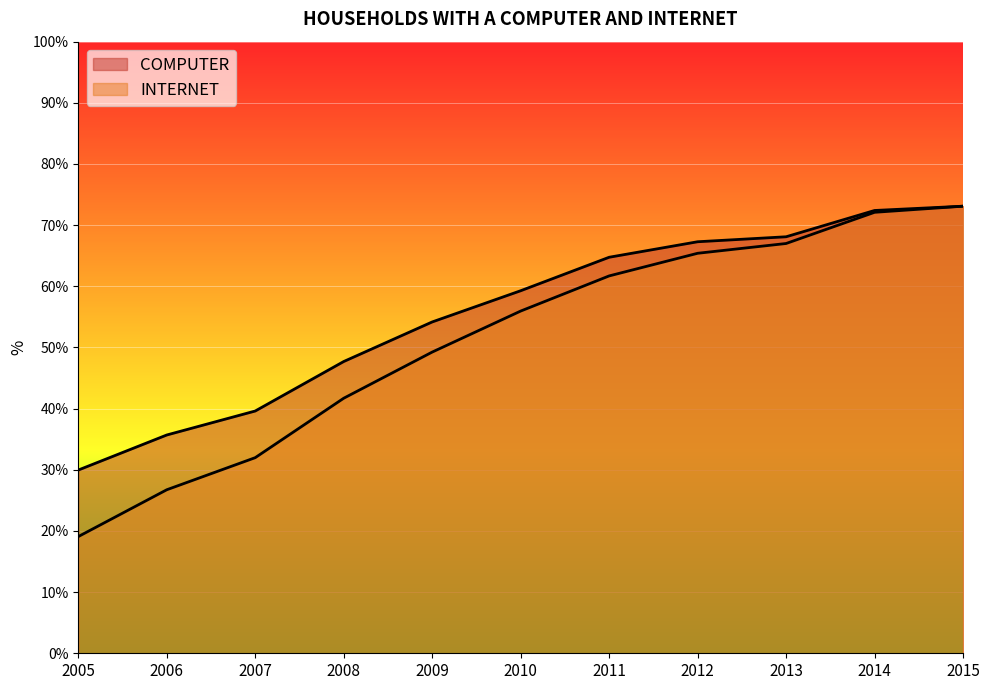

The value of INTERNET at 2008 is 25.2. True or false?

False